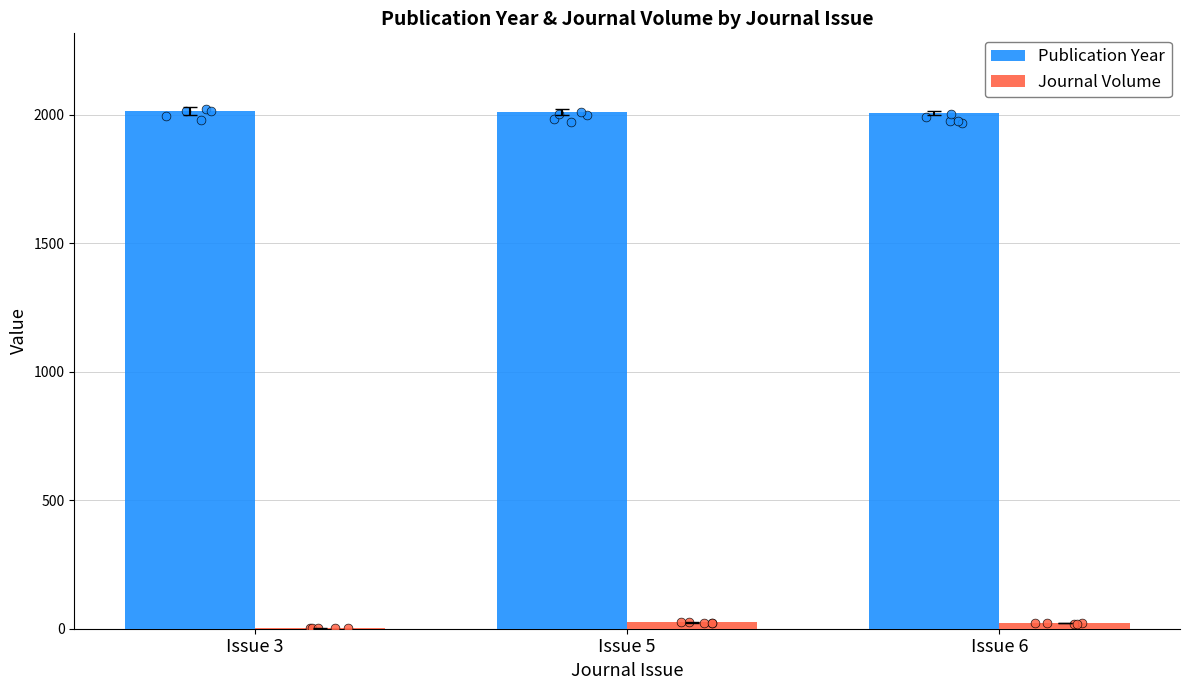

What are all the series names shown in the legend?

Publication Year, Journal Volume